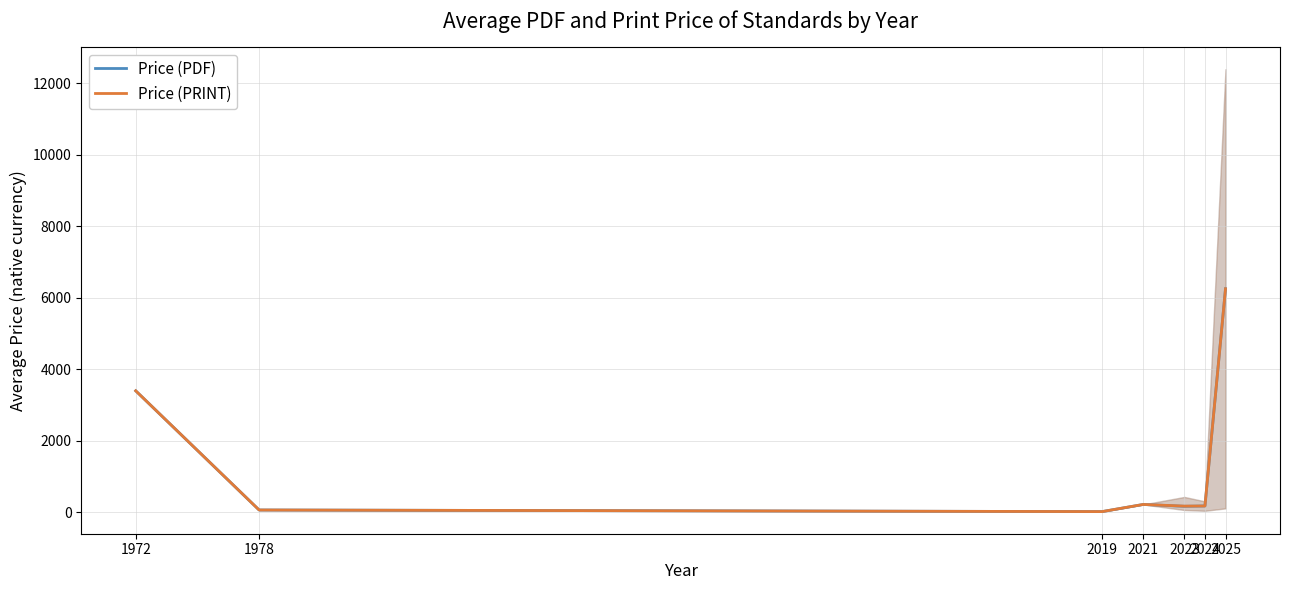

True or false: Price (PRINT) and Price (PDF) intersect in this chart.

False